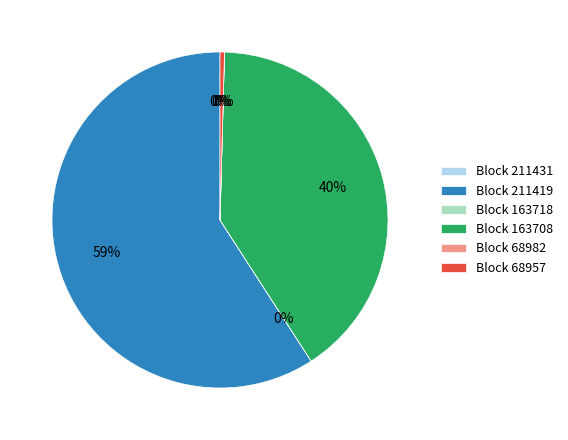

Is there any slice that represents more than half of the pie?

Yes